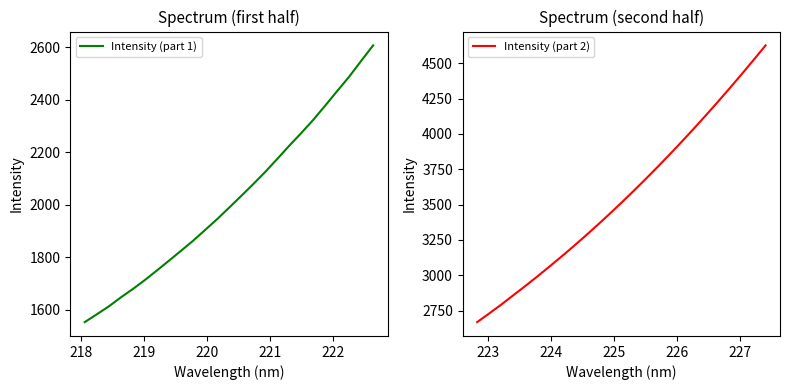

What is the average value of the Intensity (part 2) series?

3562.3